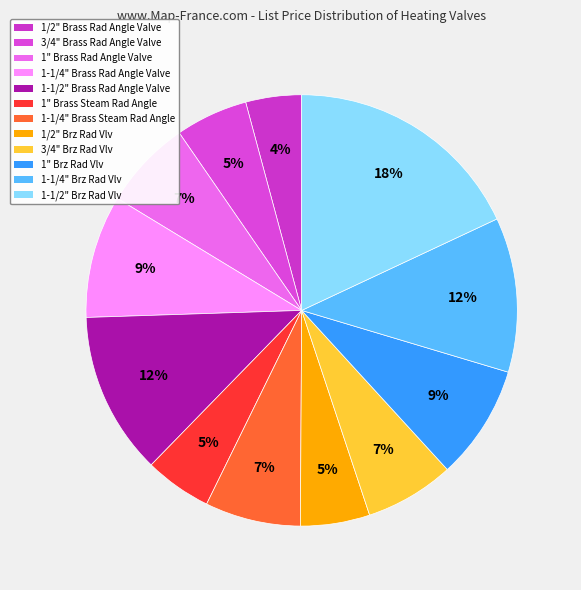

How many slices are in this pie chart?

12